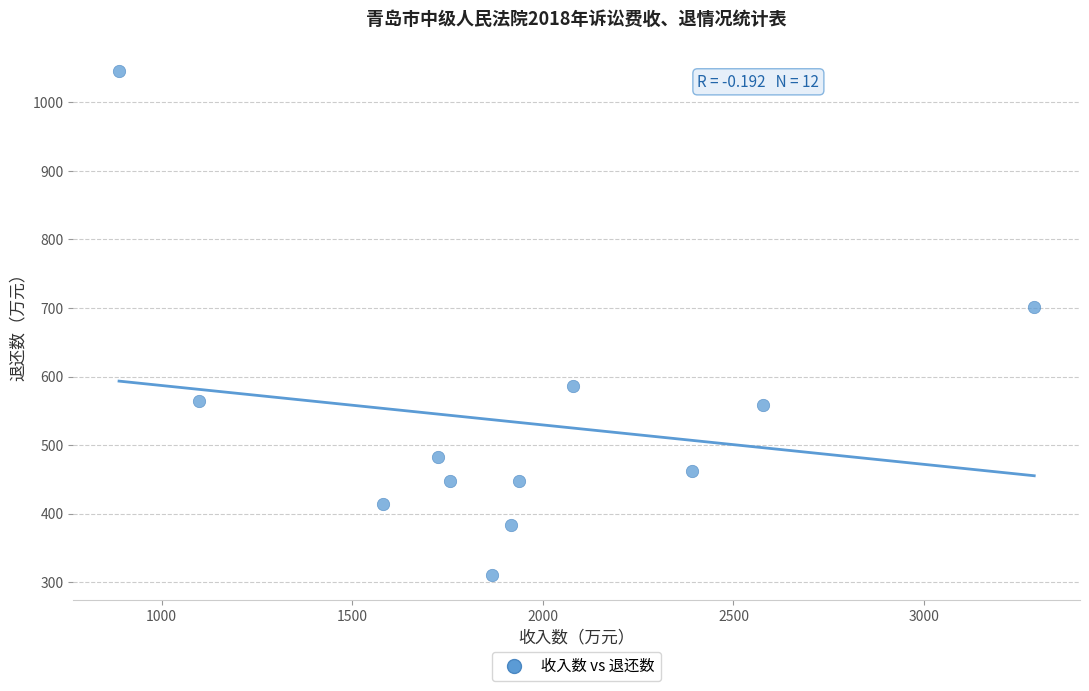

What Y value in the scatter plot is closest to 678?

701